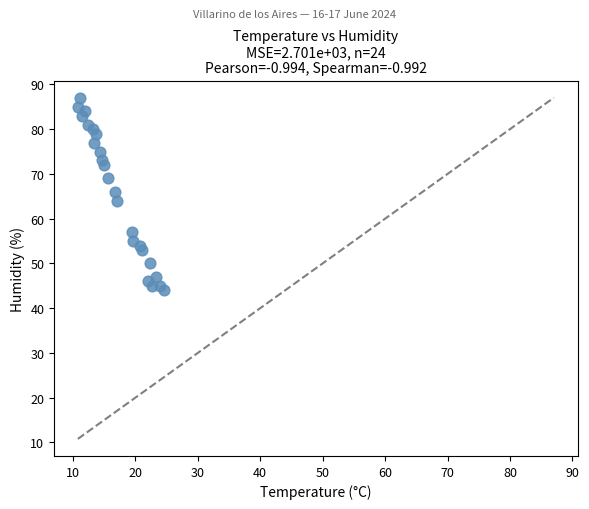

What is the range of Y values (max minus min)?

43